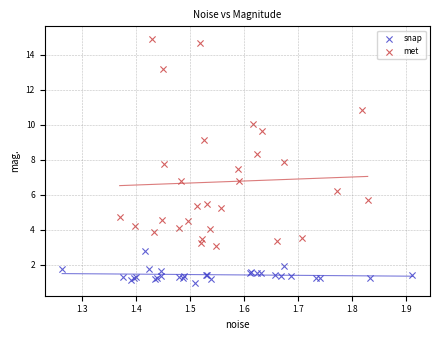

Which series has the largest Y range (max minus min)?

met